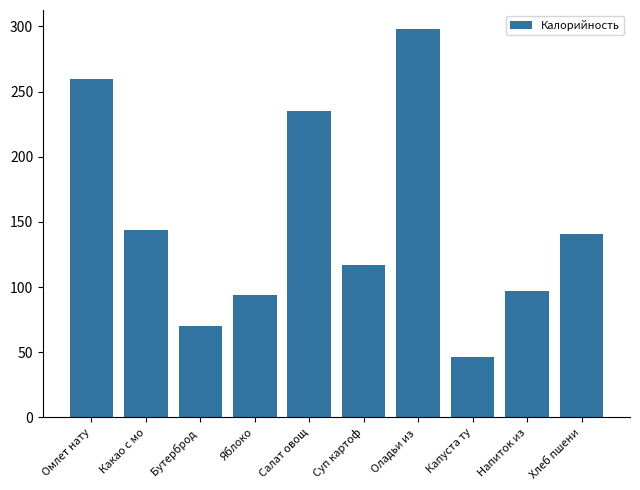

List the labels in order of value, smallest first.

Капуста ту, Бутерброд , Яблоко, Напиток из, Суп картоф, Хлеб пшени, Какао с мо, Салат овощ, Омлет нату, Оладьи из 